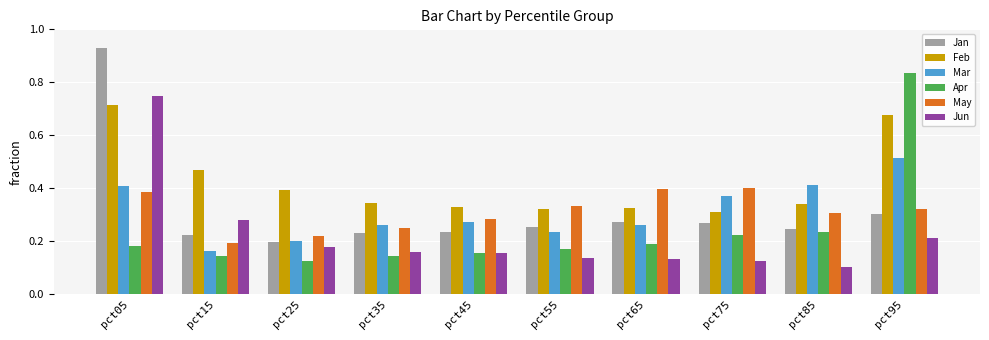

At how many categories does at least one series exceed 0?

10